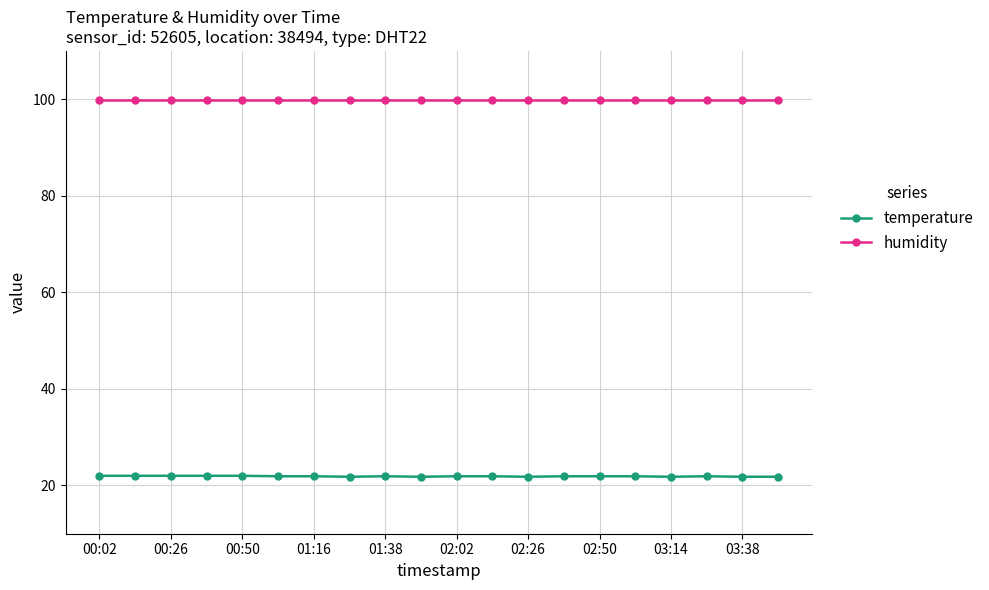

True or false: humidity and temperature cross at least once.

False